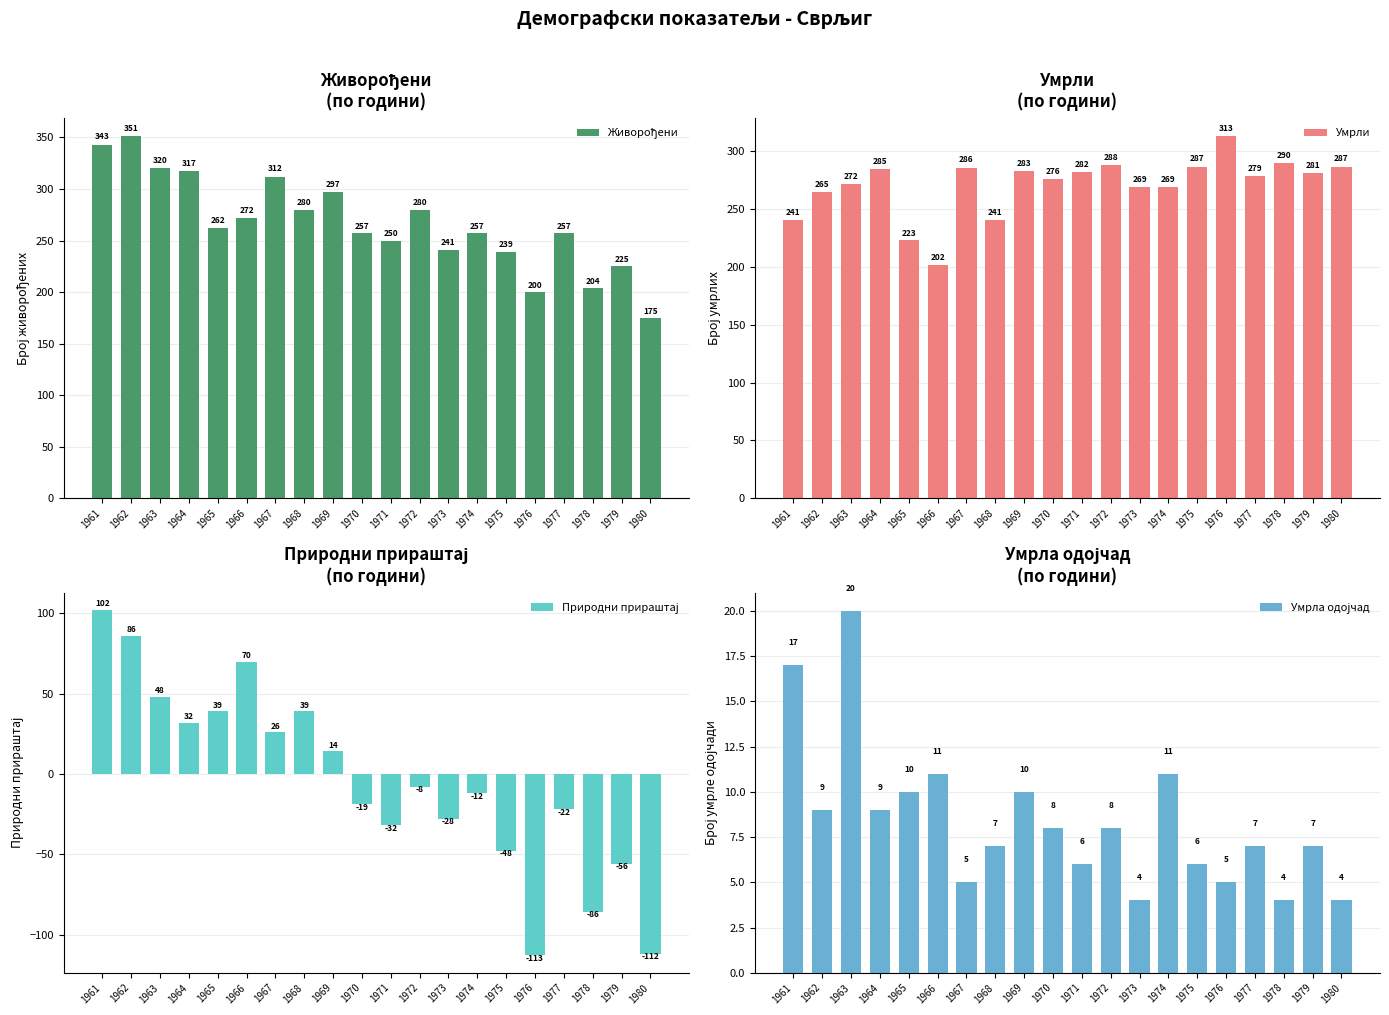

Rank the categories by Умрла одојчад value from highest to lowest.

1963, 1961, 1966, 1974, 1965, 1969, 1962, 1964, 1970, 1972, 1968, 1977, 1979, 1971, 1975, 1967, 1976, 1973, 1978, 1980